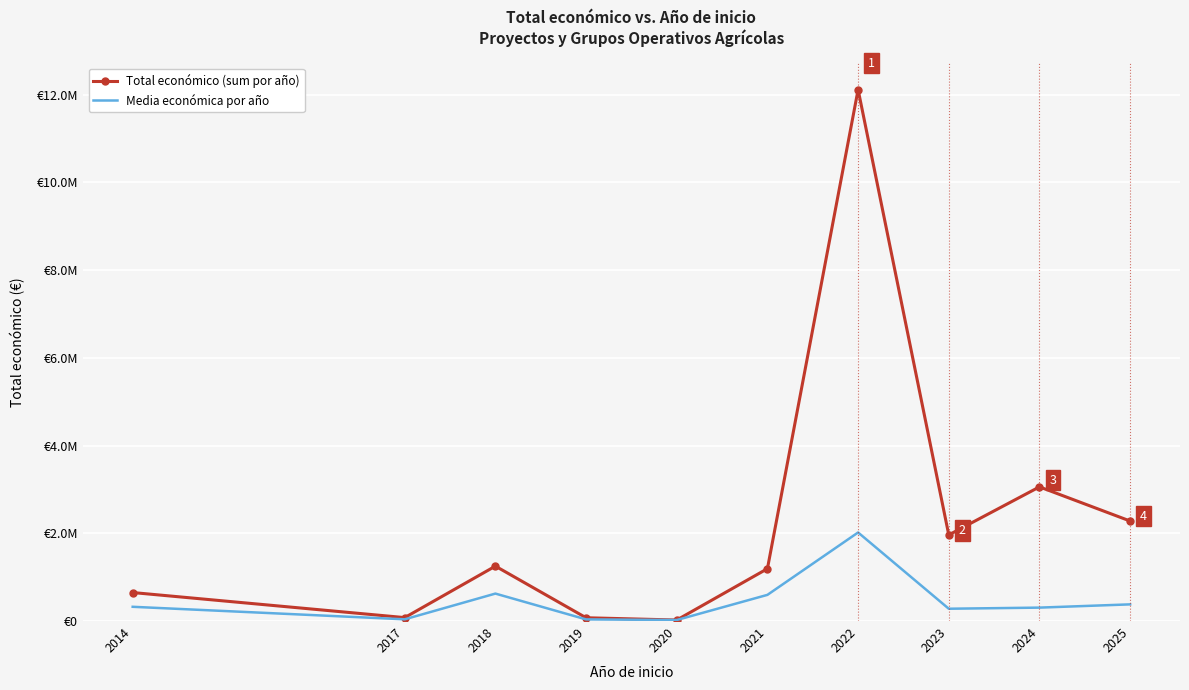

At how many categories does at least one series exceed 10487616?

1